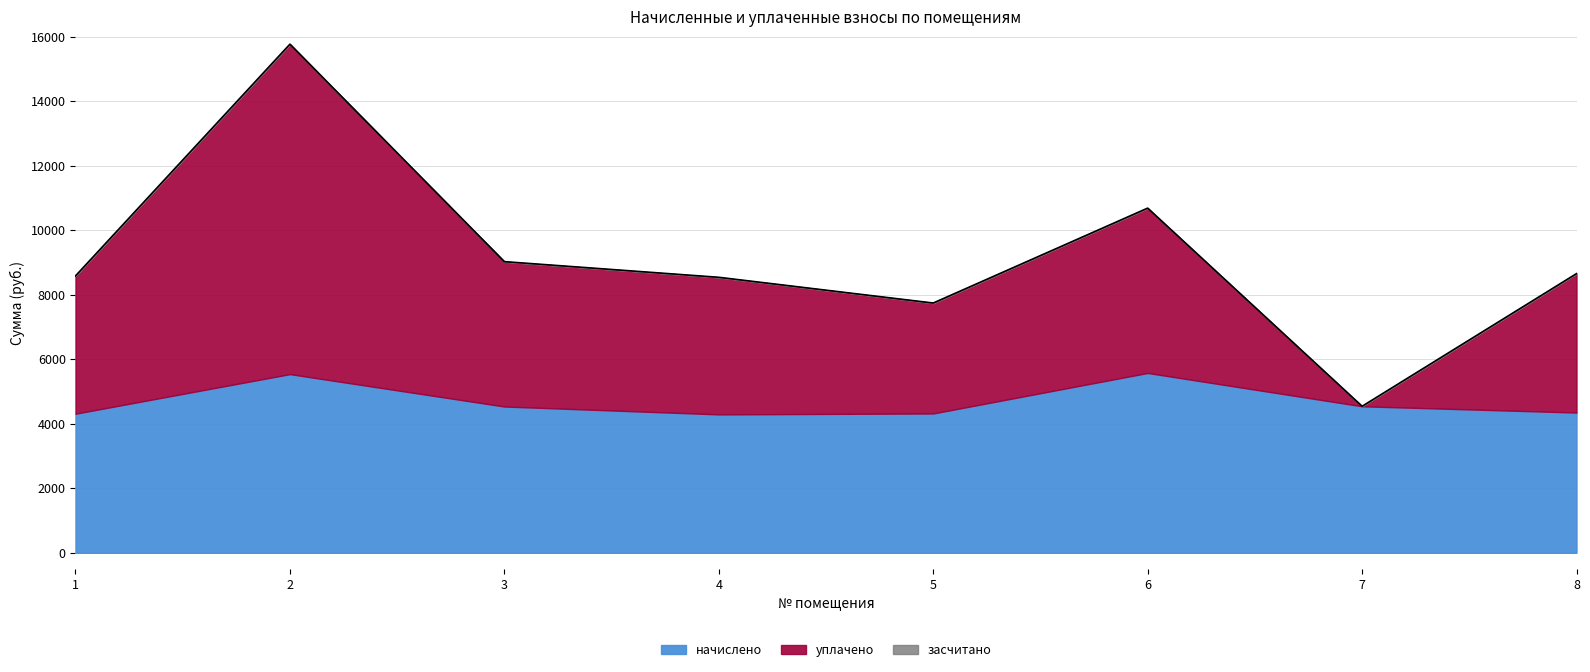

Is it true that засчитано equals 0.0 at 5?

True